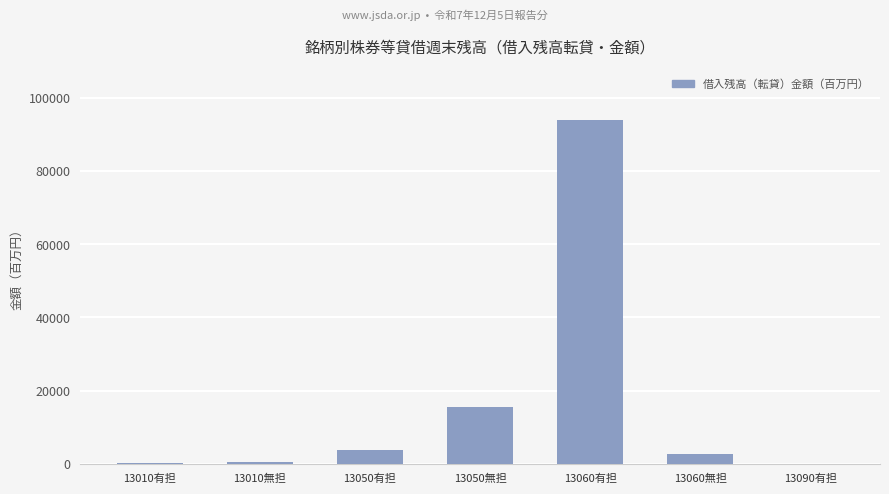

Which label corresponds to the largest value in the chart?

13060有担